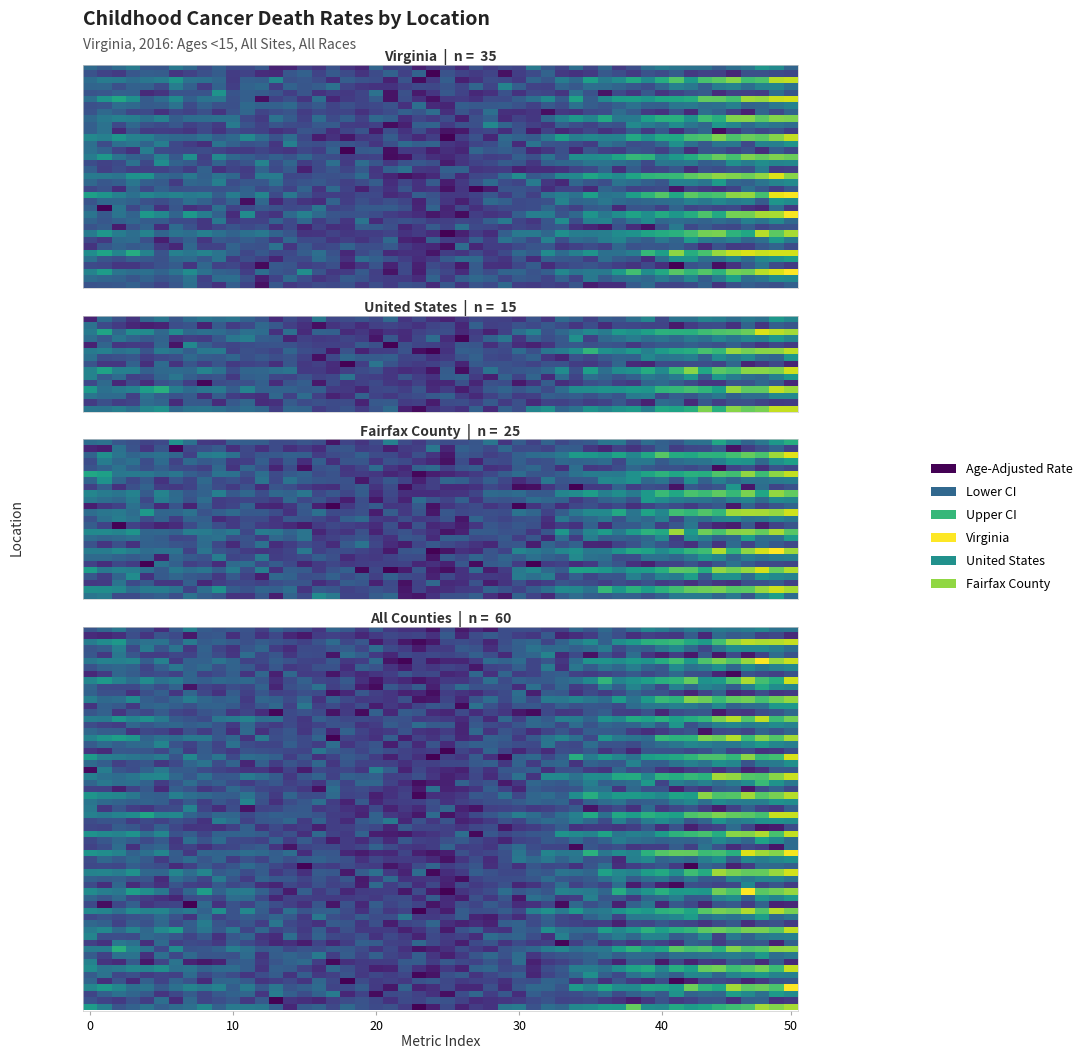

What is the highest value of the Fairfax County series?

3.7